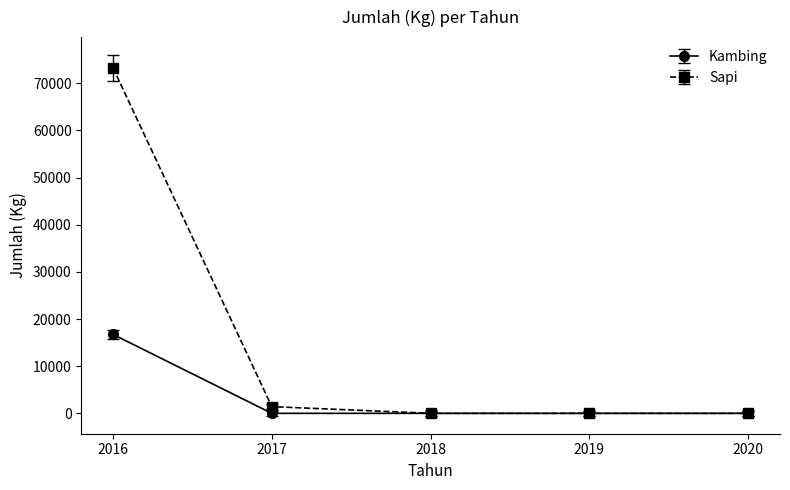

The value of Kambing at 2017 is 7323. True or false?

False